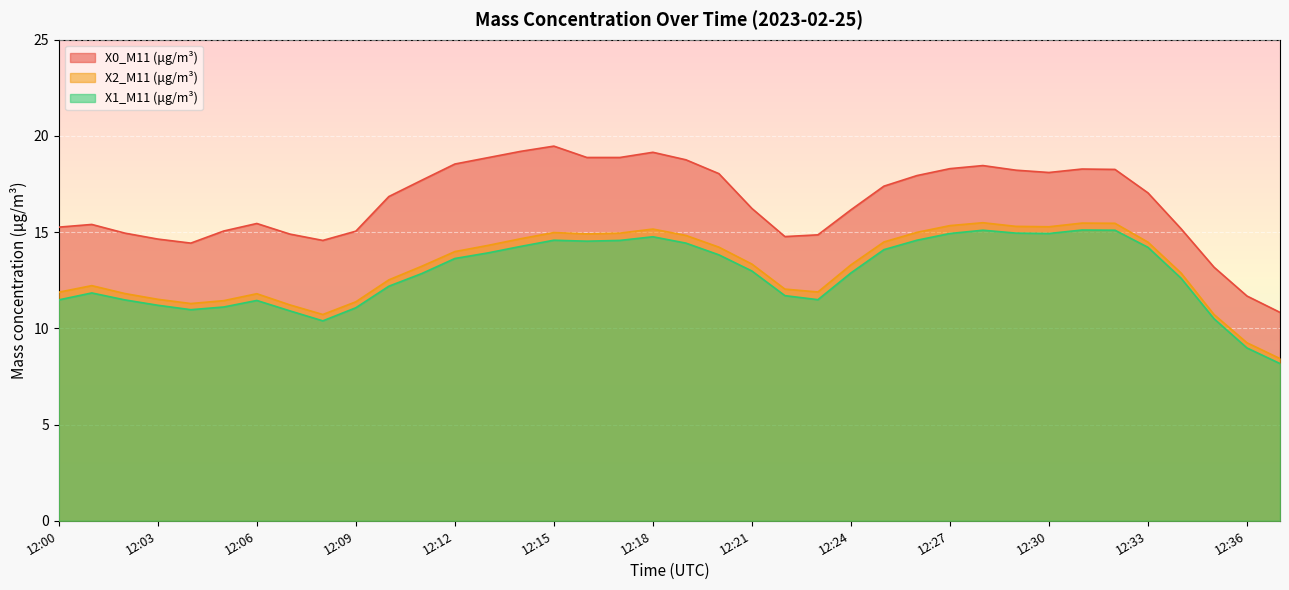

The X1_M11 (μg/m³) series shows 12.2 at 12:10. True or false?

True